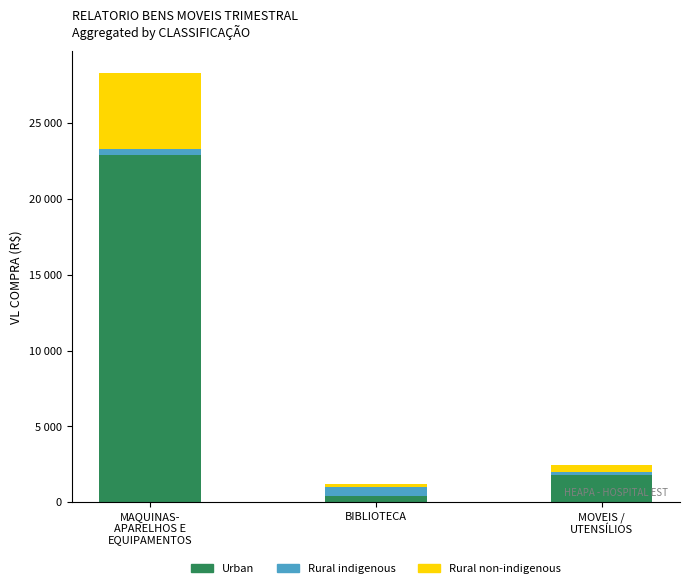

Does the chart contain any negative values?

No